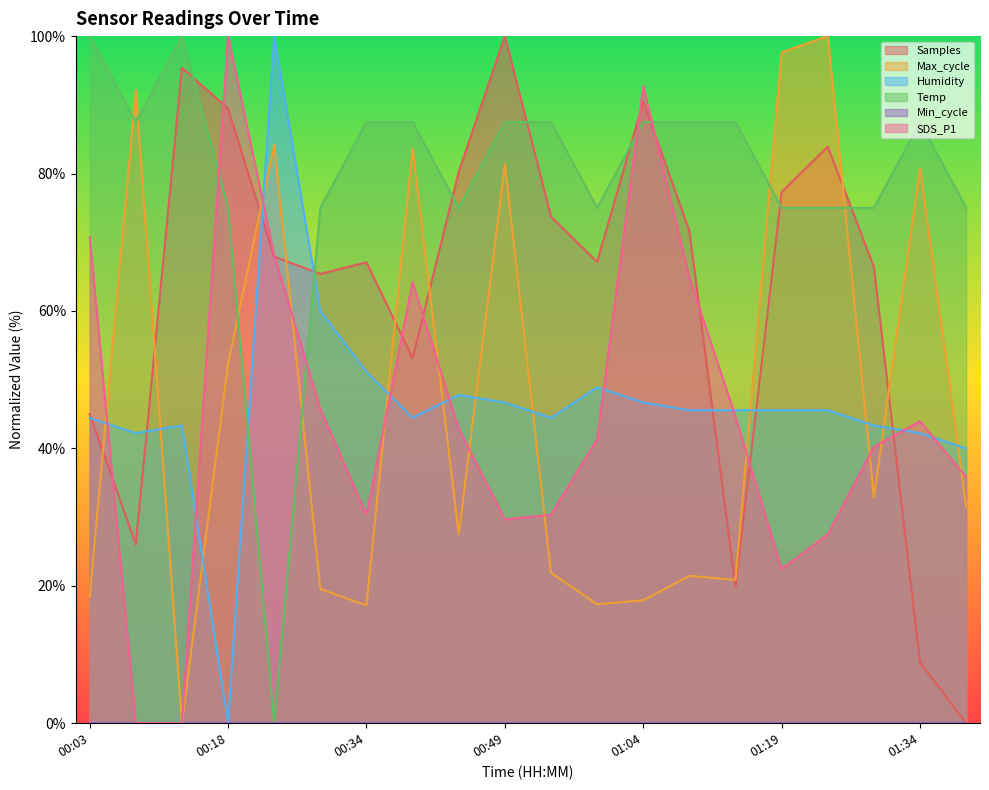

The value of Max_cycle at 01:09 is 21.4. True or false?

True